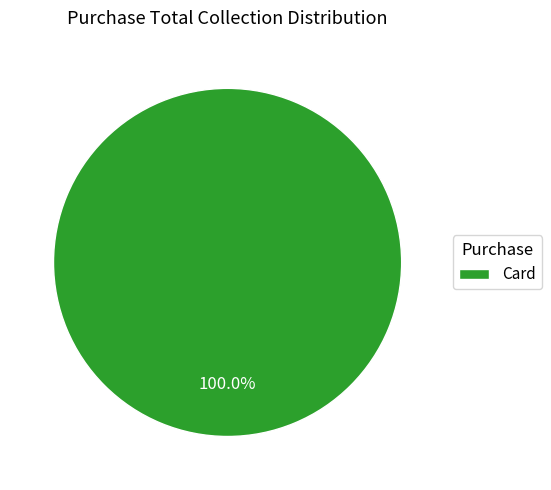

Does Card represent more than half of the total?

Yes